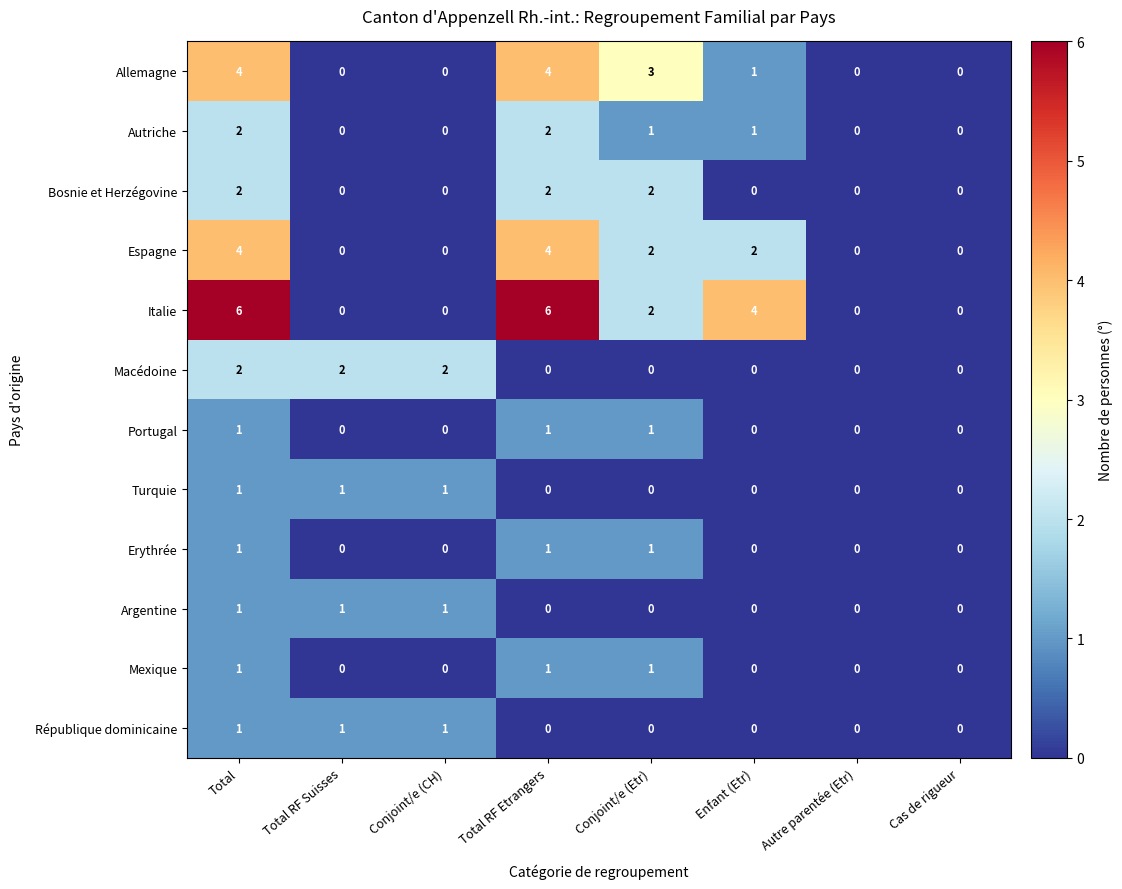

How many distinct data groups are displayed?

12